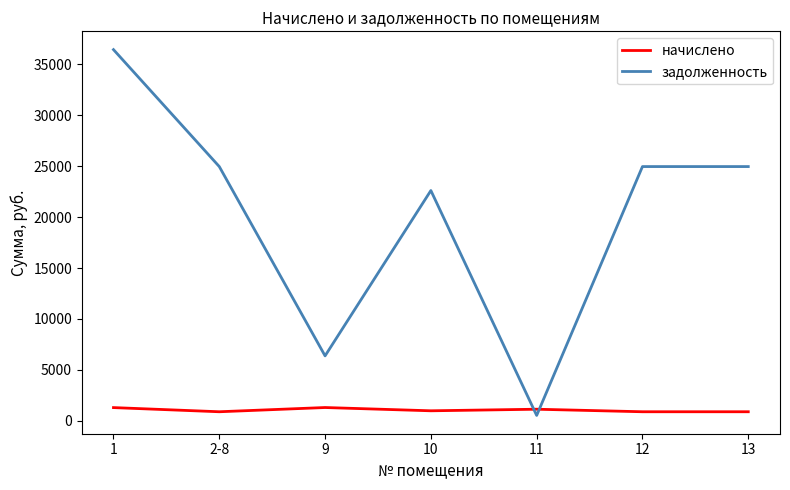

Count the number of data series in this chart.

2